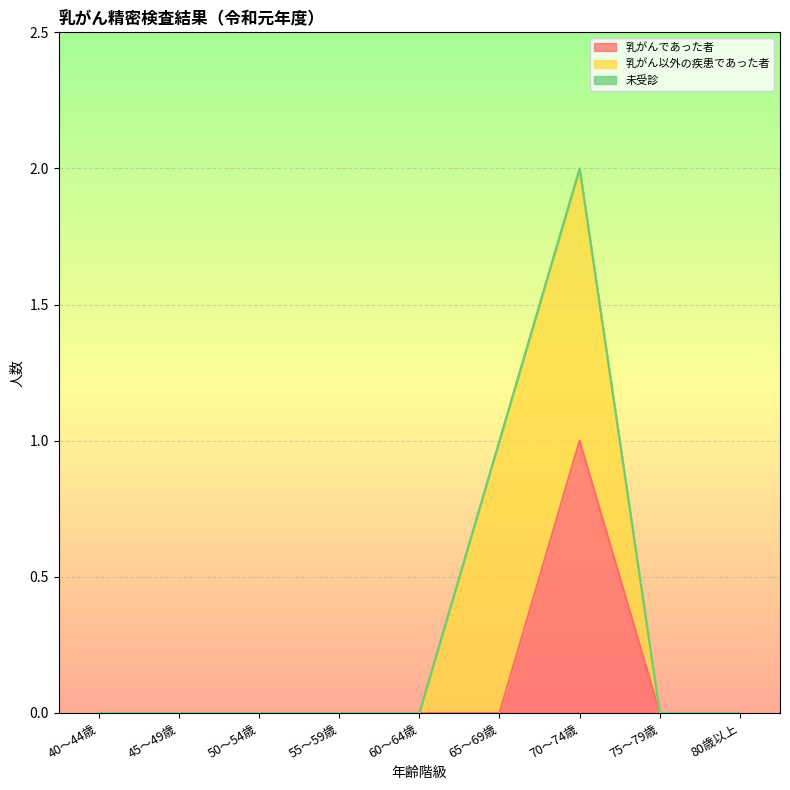

What are all the series names shown in the legend?

乳がんであった者, 乳がん以外の疾患であった者, 未受診